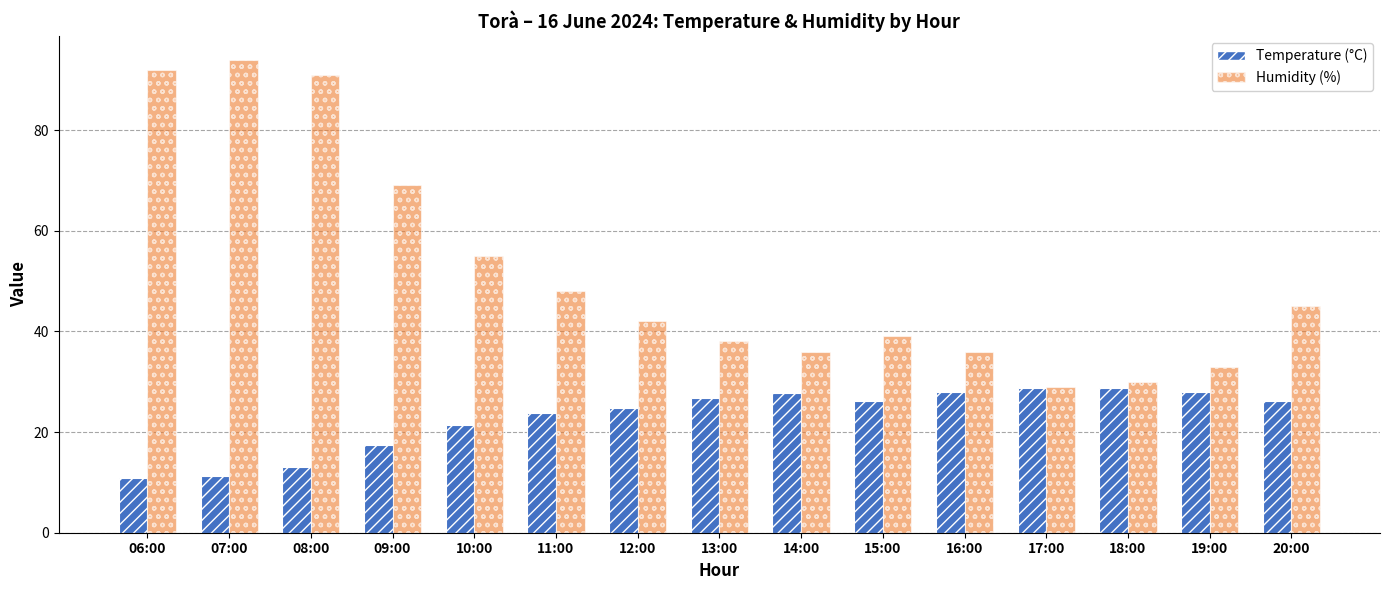

What is the difference between the Humidity (%) values at 10:00 and 19:00?

22.0